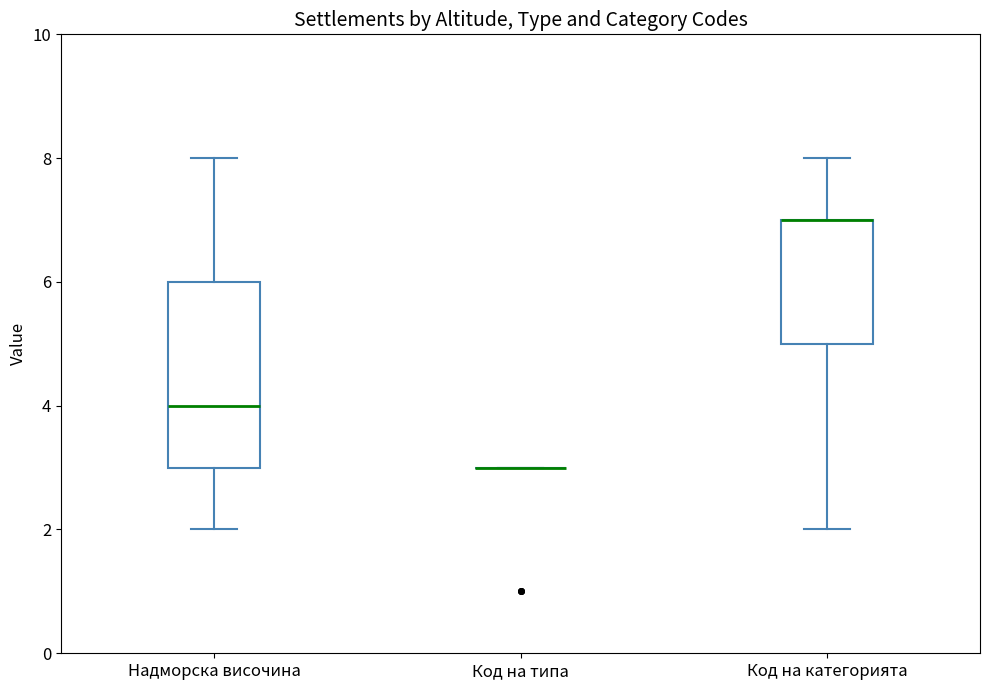

Reading left to right, transcribe this box plot: for each box, give where its median line is, the range the box spans, and where its two whiskers end, as read against the y-axis. The values are not printed on the chart, so give them approximately, as read against the axis.

Надморска височина: median 4, box 3 to 6, whiskers 2 to 8
Код на типа: box collapsed to a line at 3, whiskers 3 to 3
Код на категорията: median 7 (drawn on the box's upper edge), box 5 to 7, whiskers 2 to 8